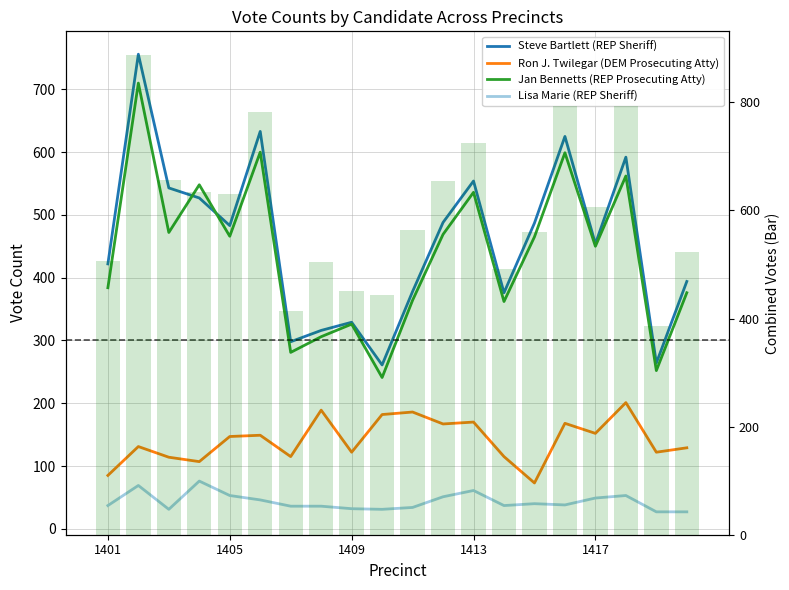

Does the chart contain any negative values?

No